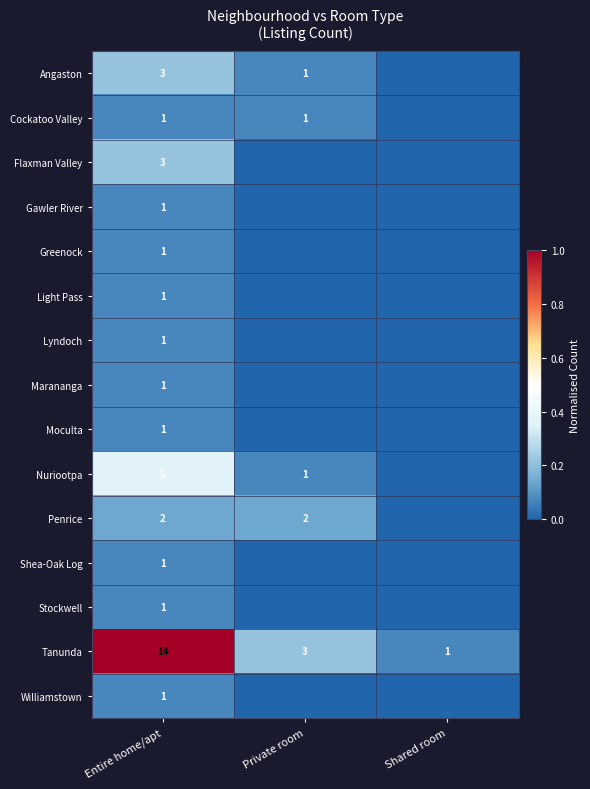

The value of Angaston at Private room is 0.0. True or false?

False